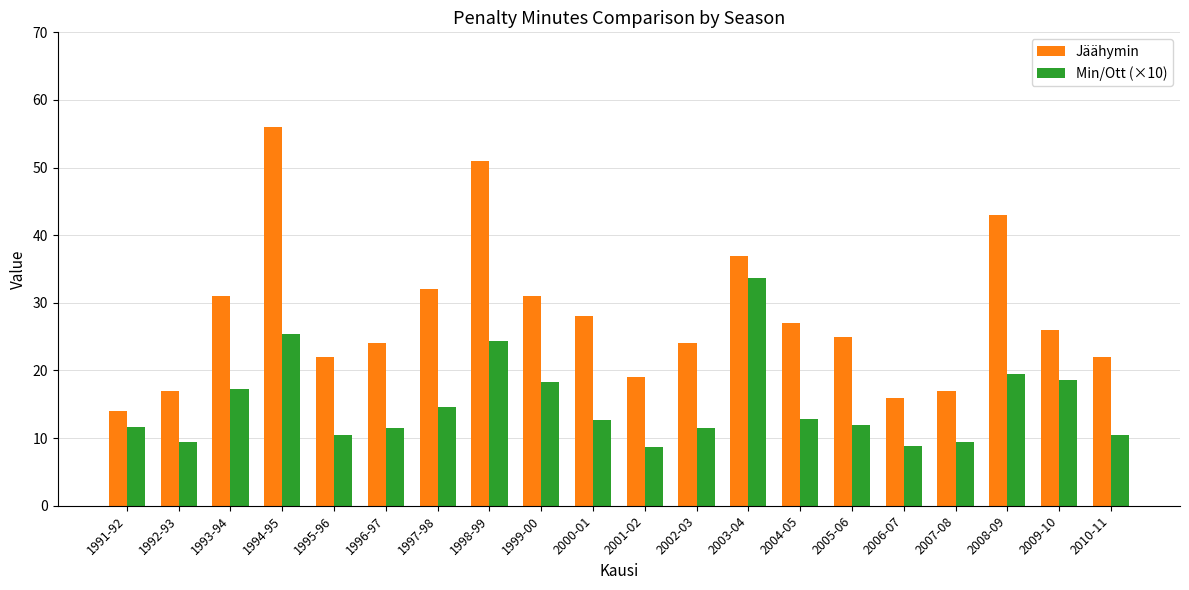

Count the number of categories in the chart.

20